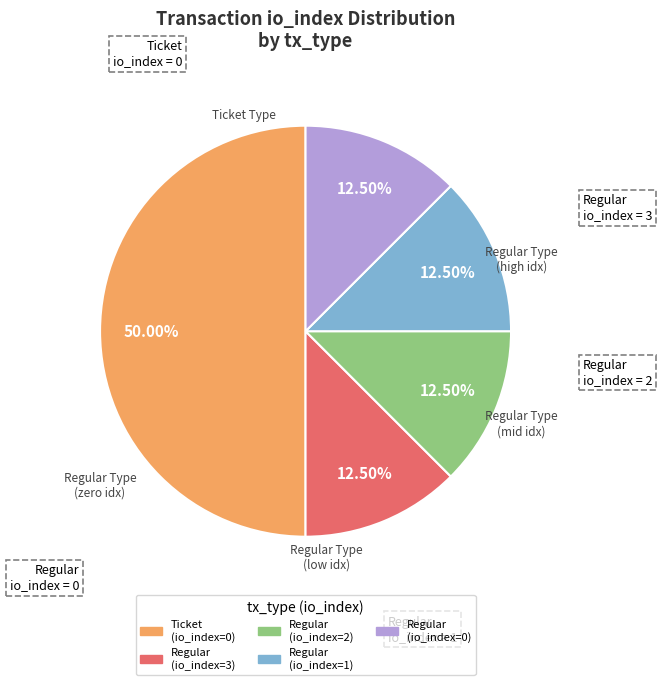

Does Regular (io_index=2) represent more than half of the total?

No